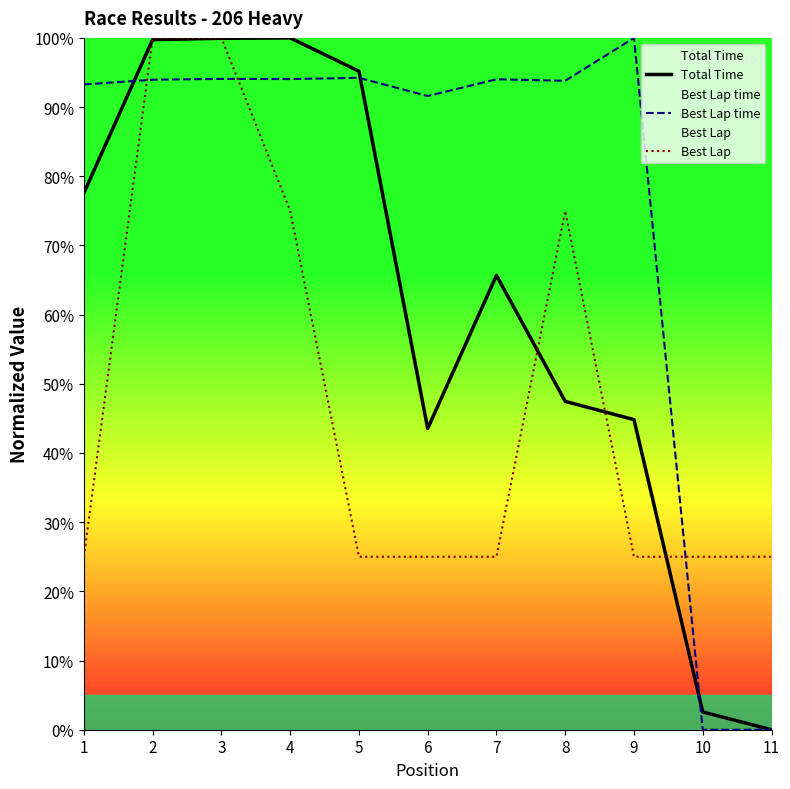

What is the difference between the maximum and minimum values in the Best Lap time series?

100.0